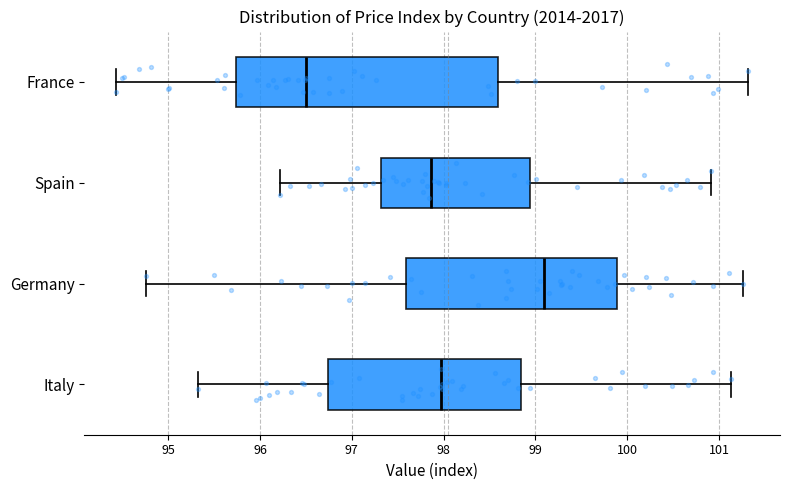

Reading bottom to top, transcribe this box plot: for each box, give where its median line is, the range the box spans, and where its two whiskers end, as read against the x-axis. The values are not printed on the chart, so give them approximately, as read against the axis.

Italy: median 98.0, box 96.7 to 98.8, whiskers 95.3 to 101.1
Germany: median 99.1, box 97.6 to 99.9, whiskers 94.8 to 101.3
Spain: median 97.9, box 97.3 to 98.9, whiskers 96.2 to 100.9
France: median 96.5, box 95.7 to 98.6, whiskers 94.4 to 101.3